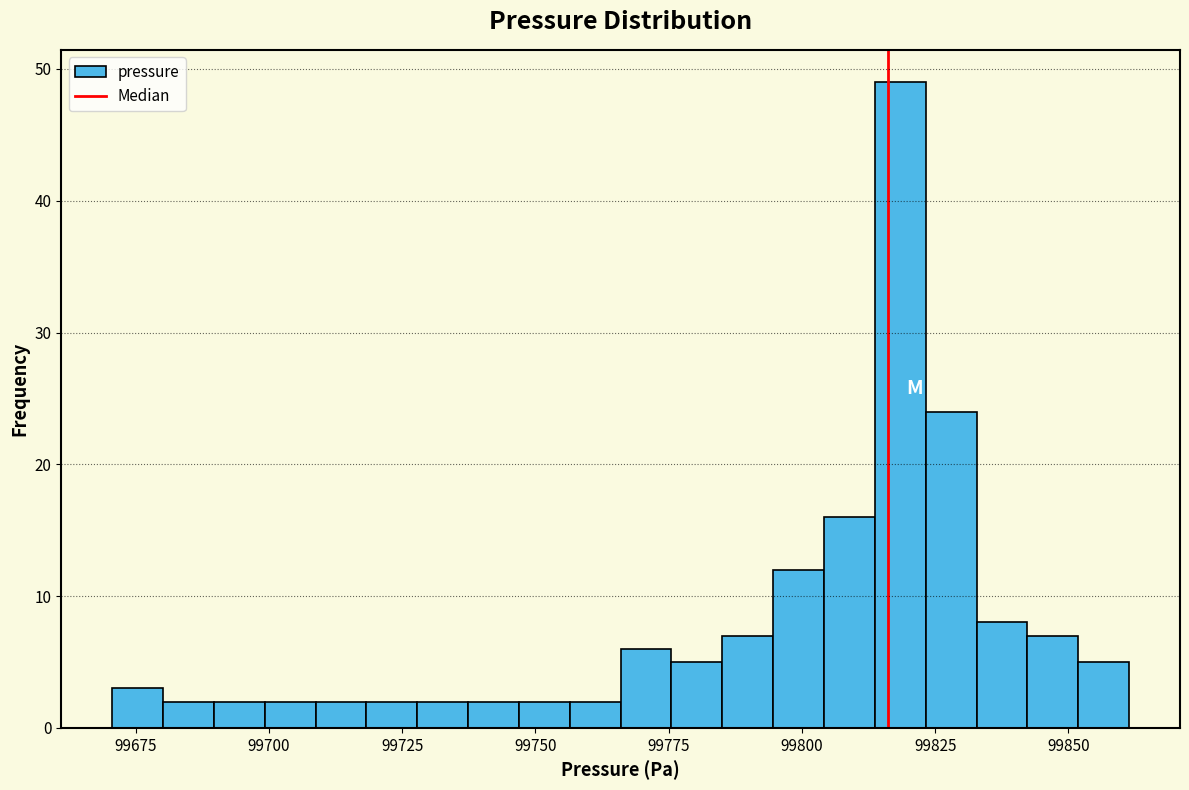

Around what value on the x-axis is the tallest bar? Give the approximate position of its centre, as read against the axis.

99820